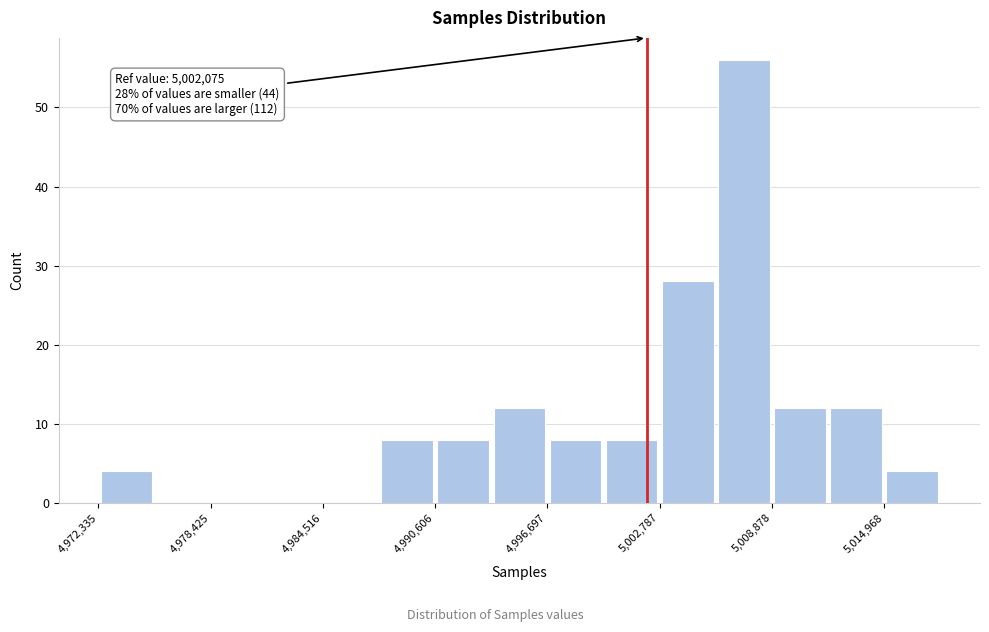

Read against the x-axis, roughly where is the centre of the tallest bar?

5007000